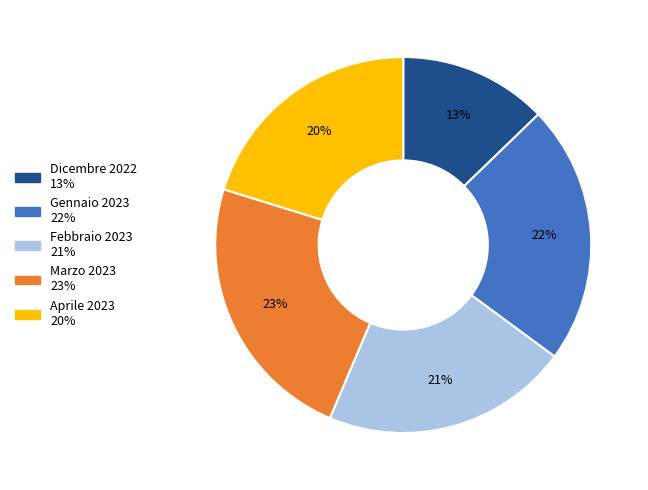

How many segments does this pie chart have?

5